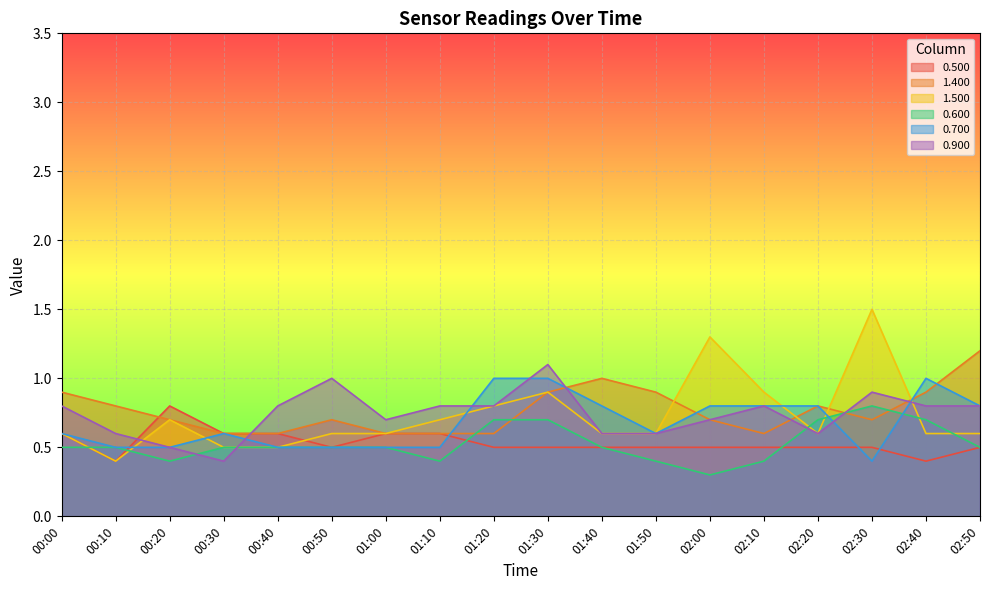

What is the lowest value of the 0.900 series?

0.4